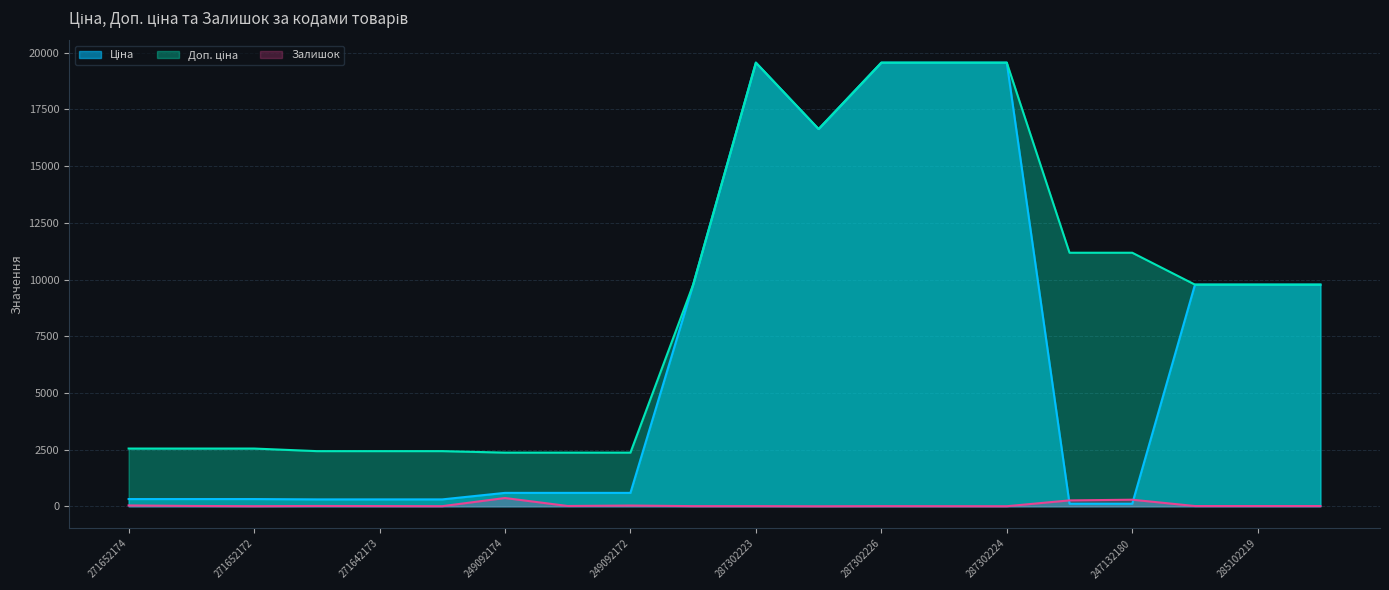

How many categories are shown in the chart?

20